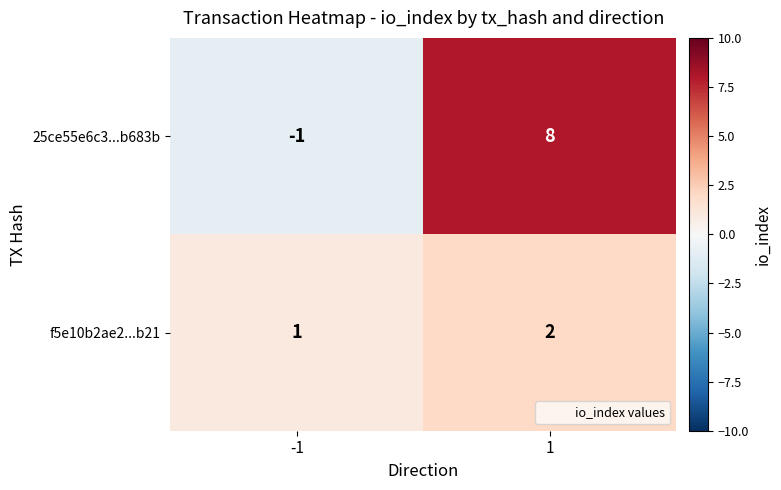

Is it true that 25ce55e6c3...b683b equals -1 at -1?

True